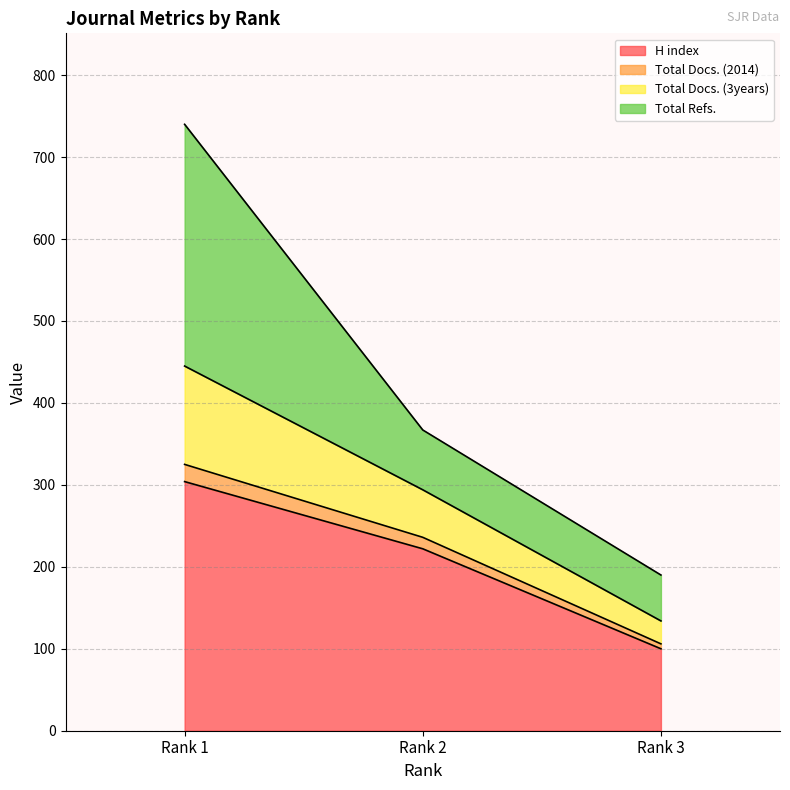

At which label does Total Docs. (2014) first exceed 294?

Rank 1